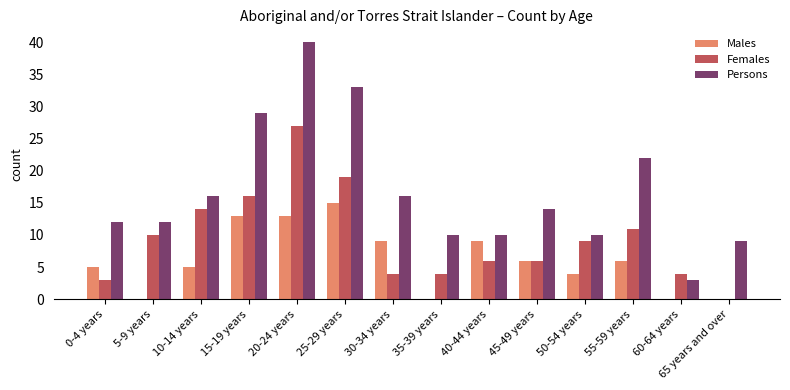

True or false: Males has a value of 4 at 45-49 years.

False